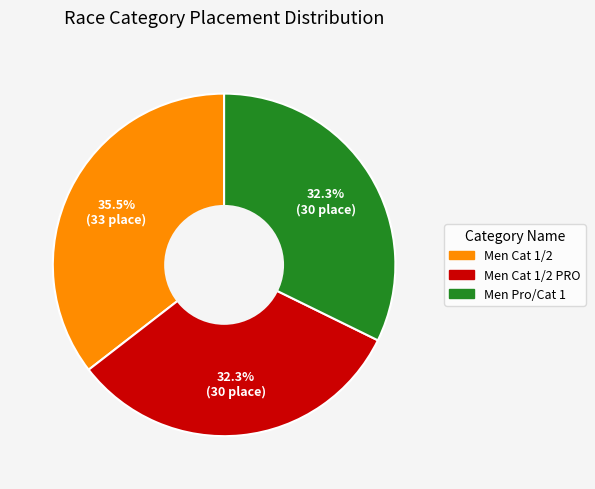

Is there a majority slice in this chart?

No